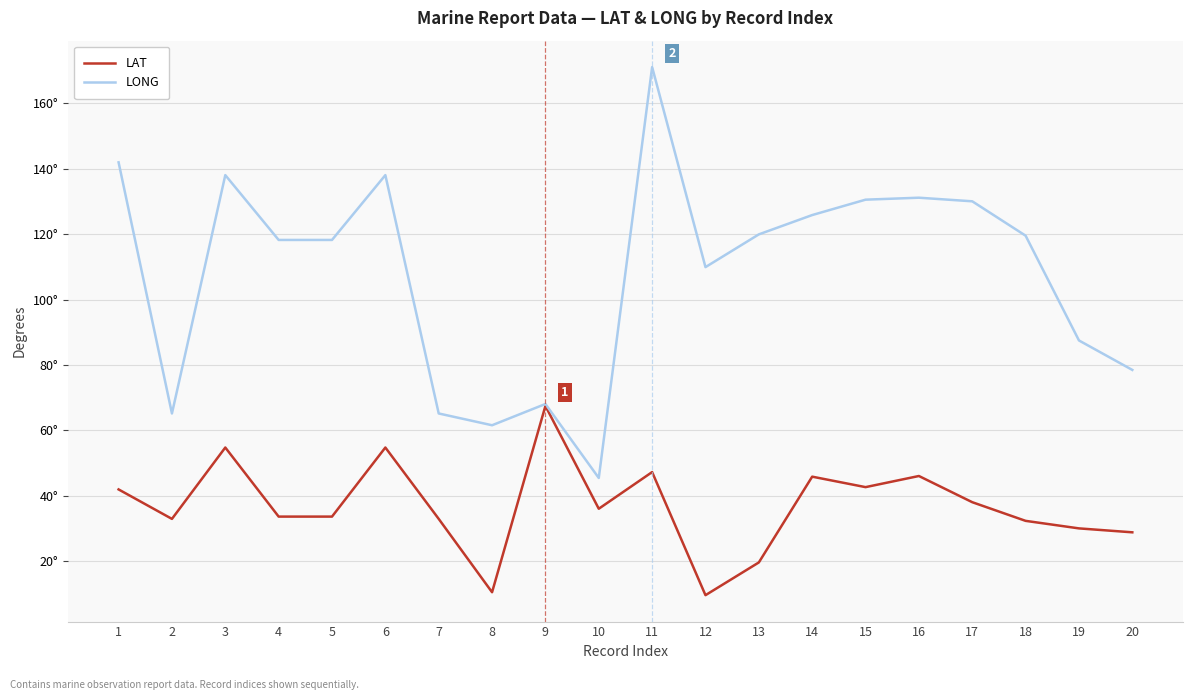

Is it true that LONG equals 171.0 at 11?

True